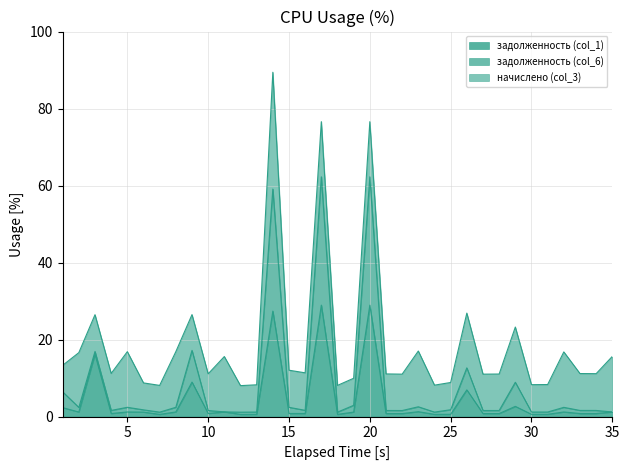

Rank the categories by задолженность (col_1) value from lowest to highest.

12, 7, 18, 24, 13, 25, 30, 31, 22, 27, 28, 21, 34, 33, 4, 15, 10, 16, 6, 19, 2, 32, 35, 5, 8, 11, 23, 1, 29, 26, 9, 3, 14, 17, 20